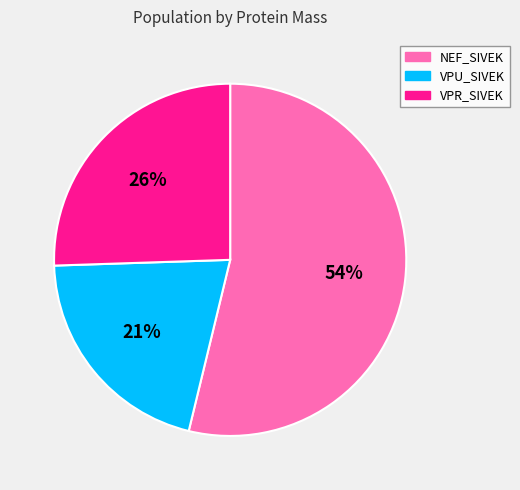

How many segments does this pie chart have?

3